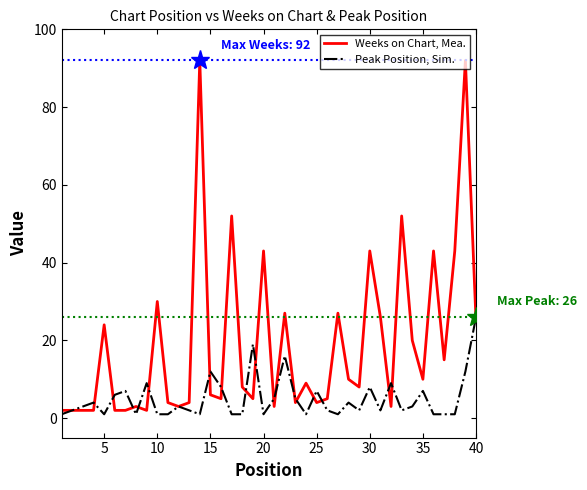

How many lines are shown in the chart?

2